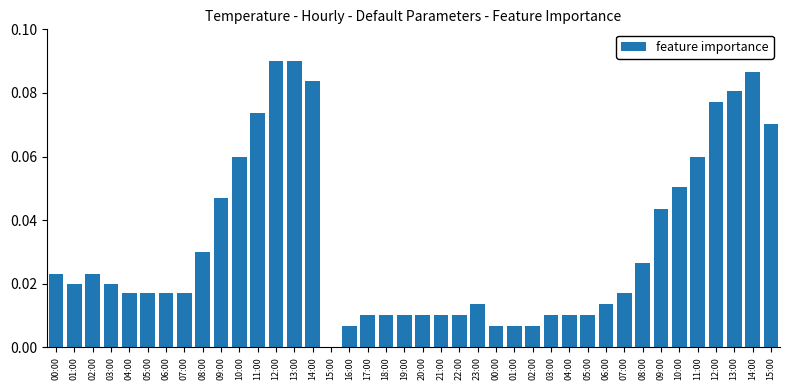

What is the change in value from 12:00 to 21:00?

-0.1